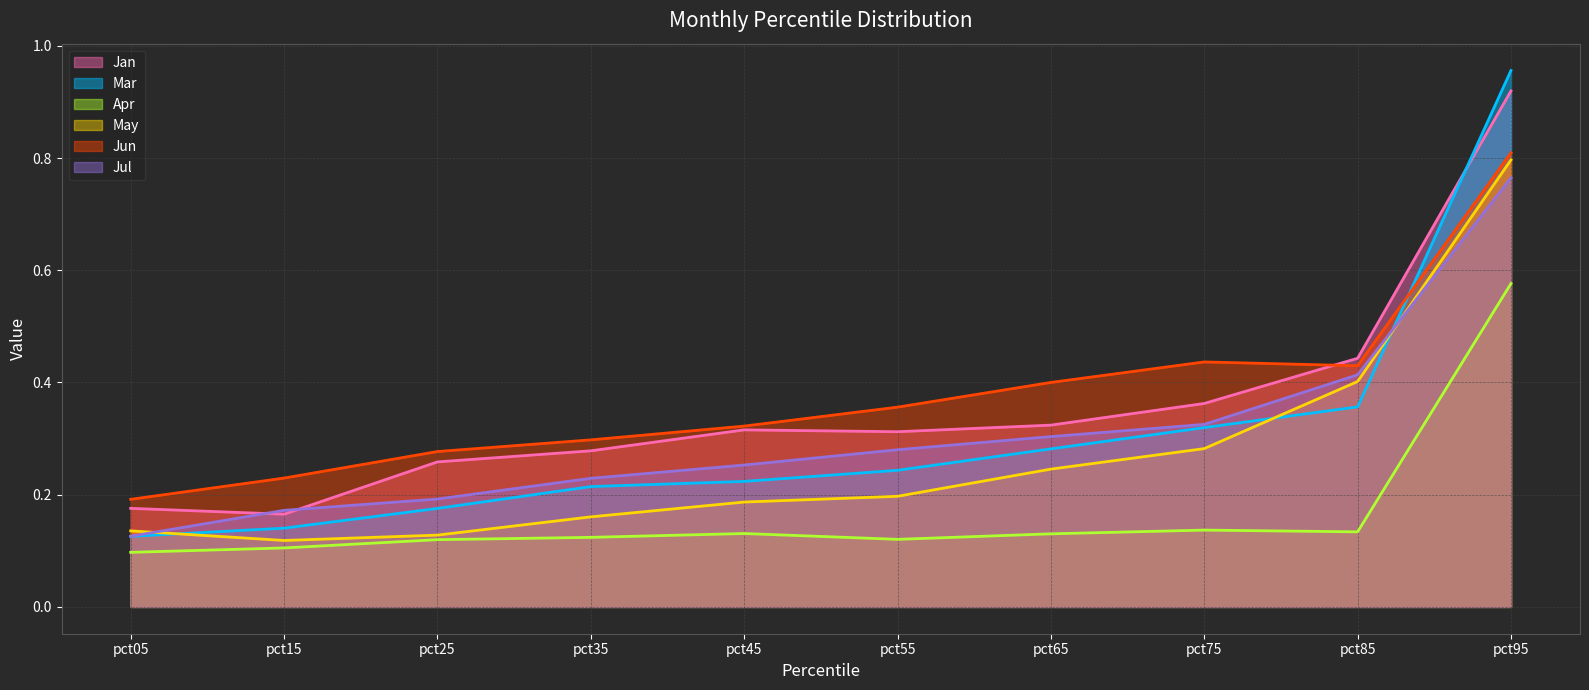

How many lines are shown in the chart?

6